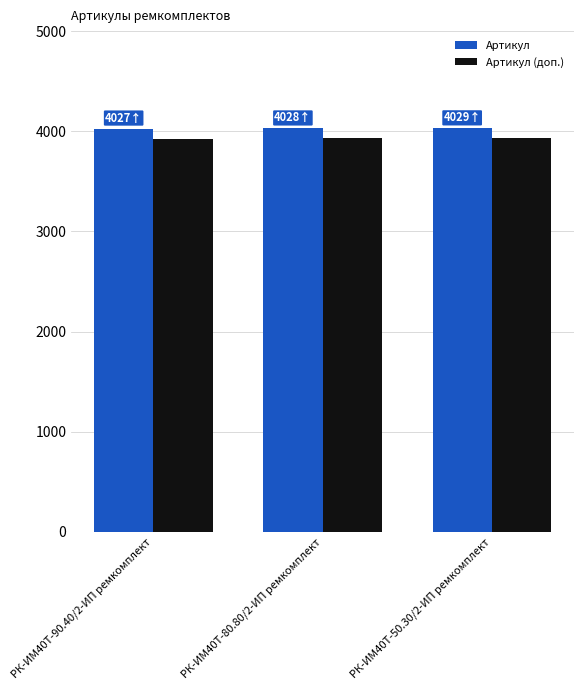

What is the sum of all Артикул (доп.) values?

11784